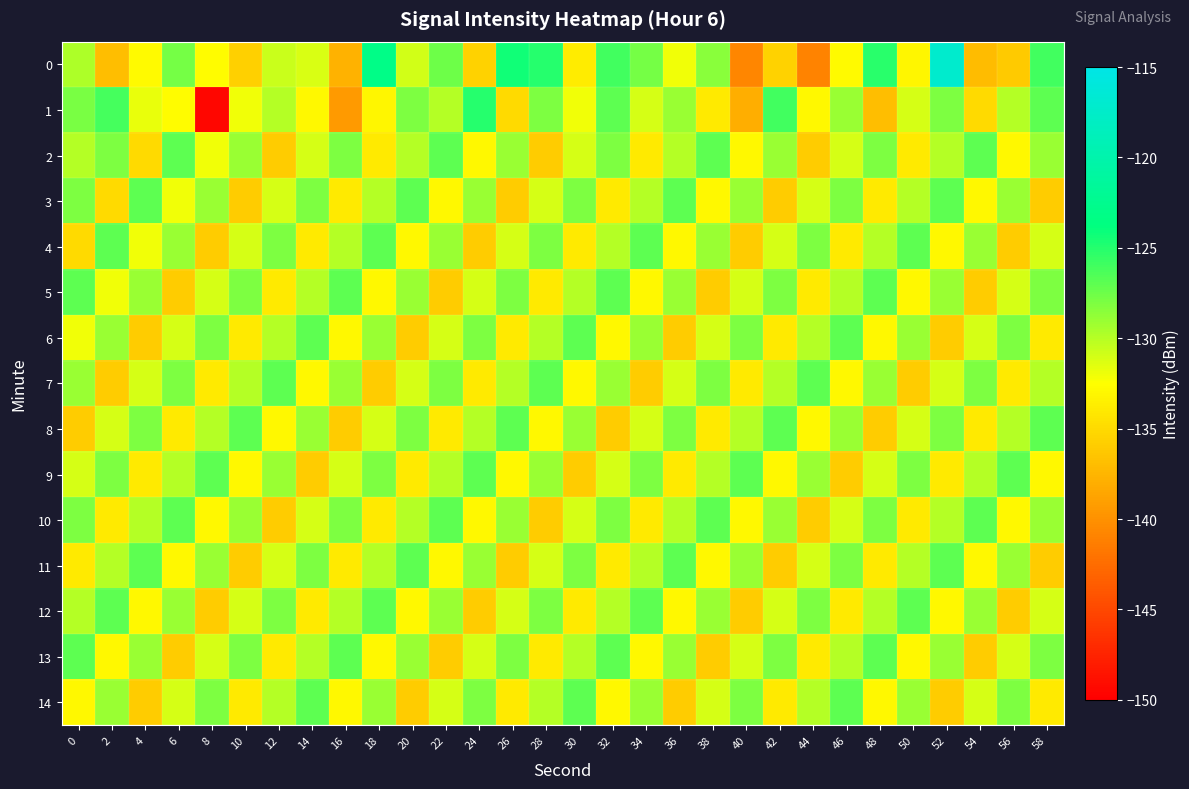

Which series has the largest total across all categories?

2